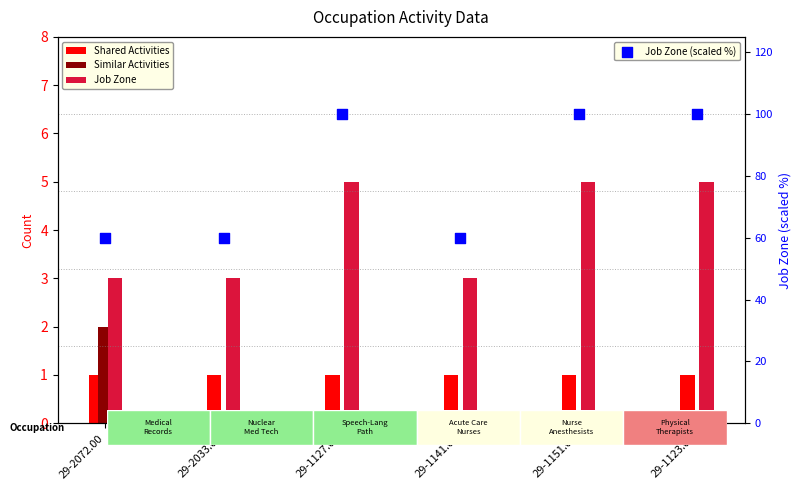

Which series contains the highest Y value?

Job Zone (scaled %)